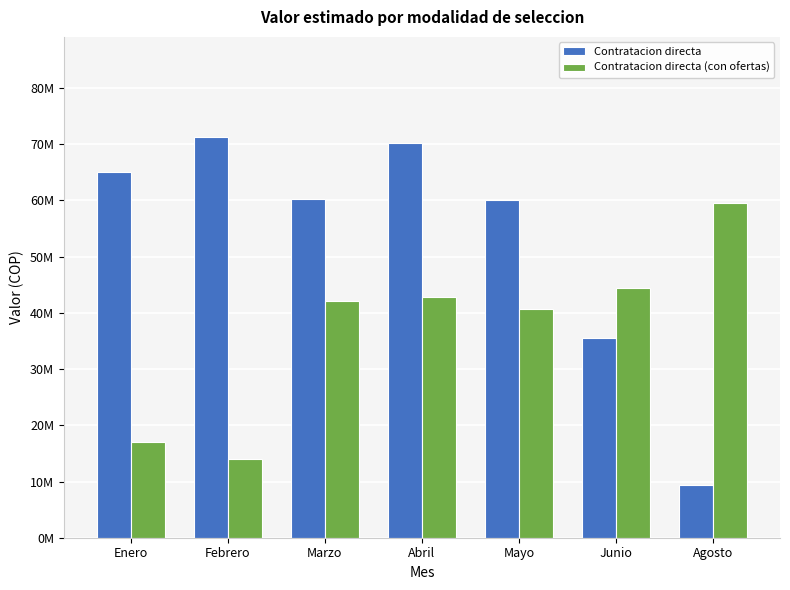

At which label does Contratacion directa reach its peak?

Febrero